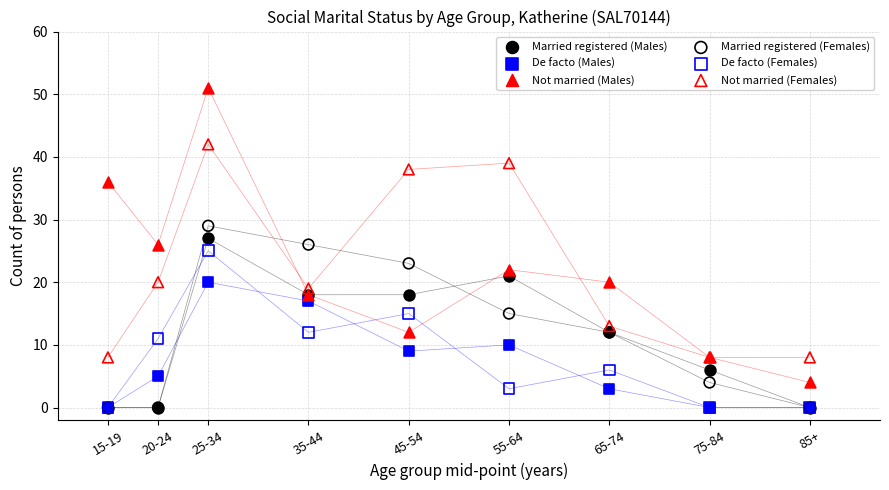

Which series has the largest Y range (max minus min)?

Not married (Males)